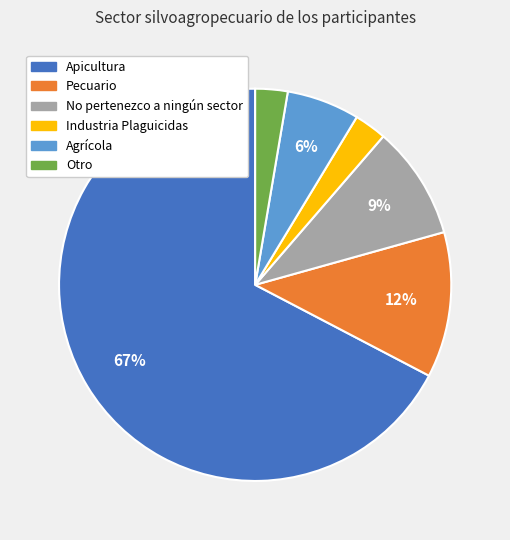

How many slices are in this pie chart?

6